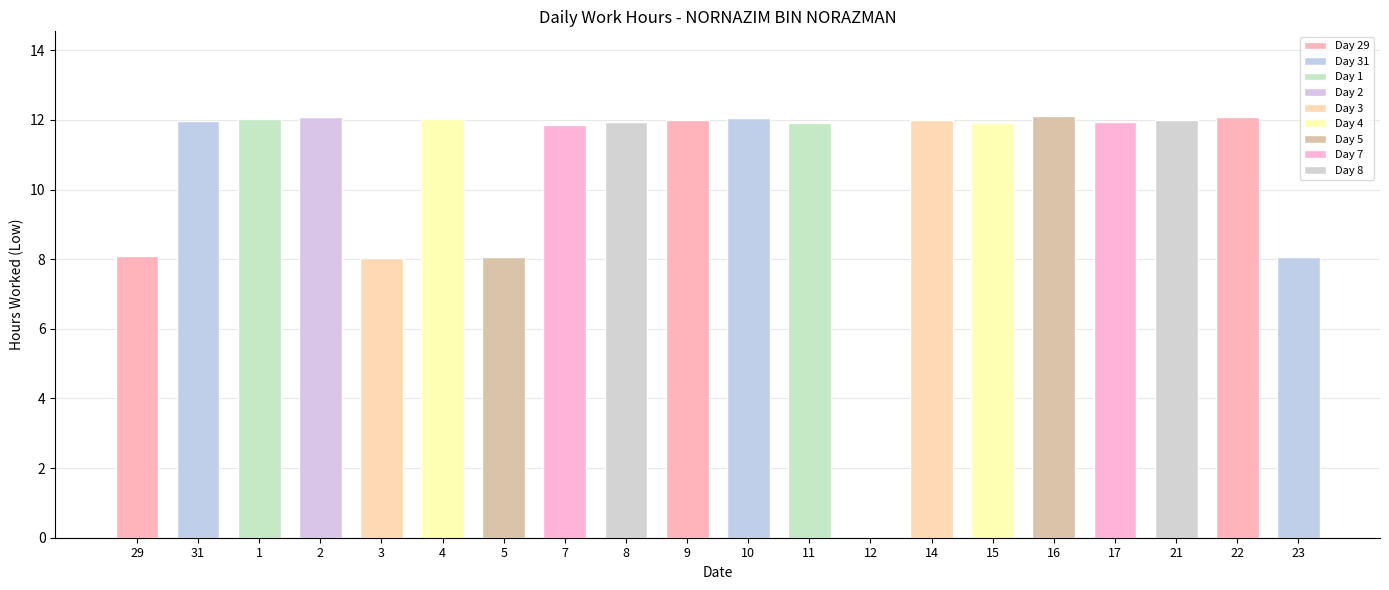

Rank the categories by value from lowest to highest.

12, 3, 5, 23, 29, 7, 11, 15, 8, 17, 31, 14, 21, 9, 1, 4, 10, 22, 2, 16